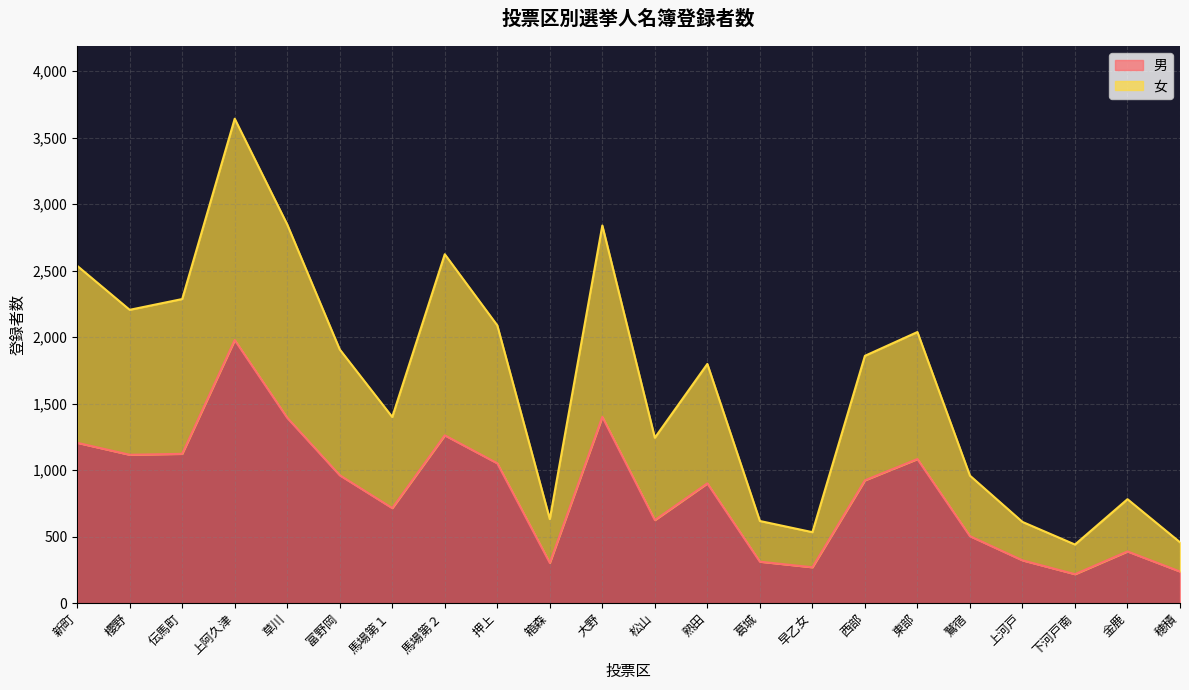

What is the total value across all series at 草川?

2848